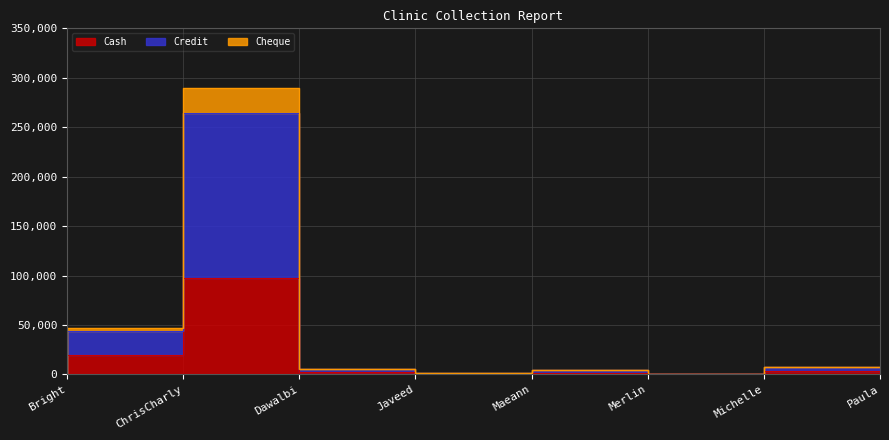

Where does the Cheque series first go above 5606?

ChrisCharly